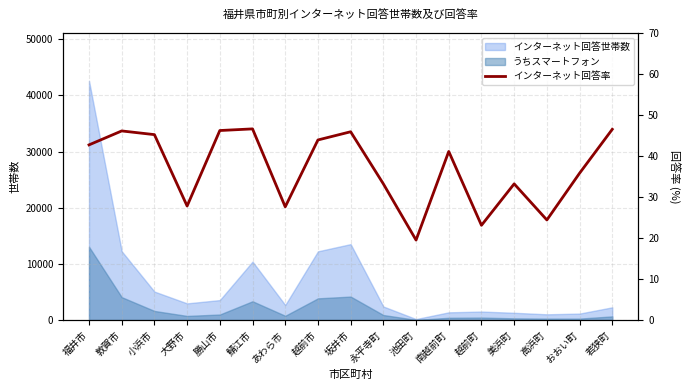

True or false: the data shows 40.9 at 高浜町.

False